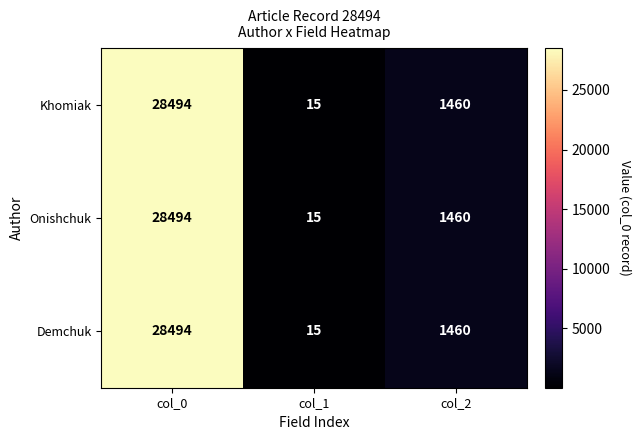

How many categories are shown in the chart?

3